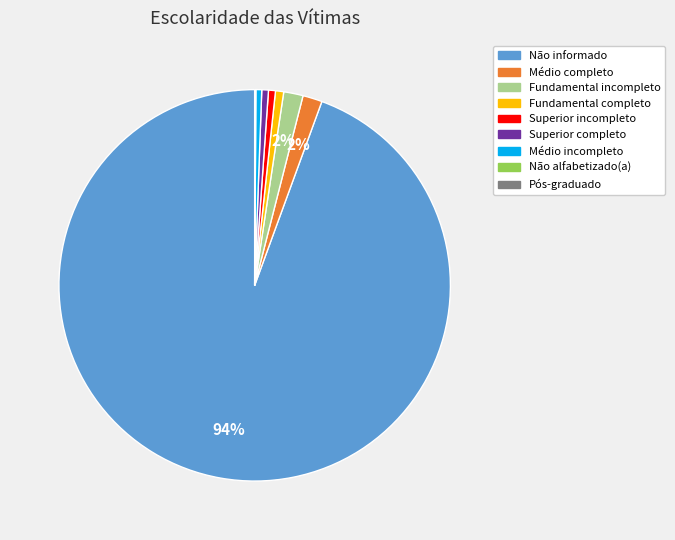

To the nearest percent, what is the average slice percentage?

11%